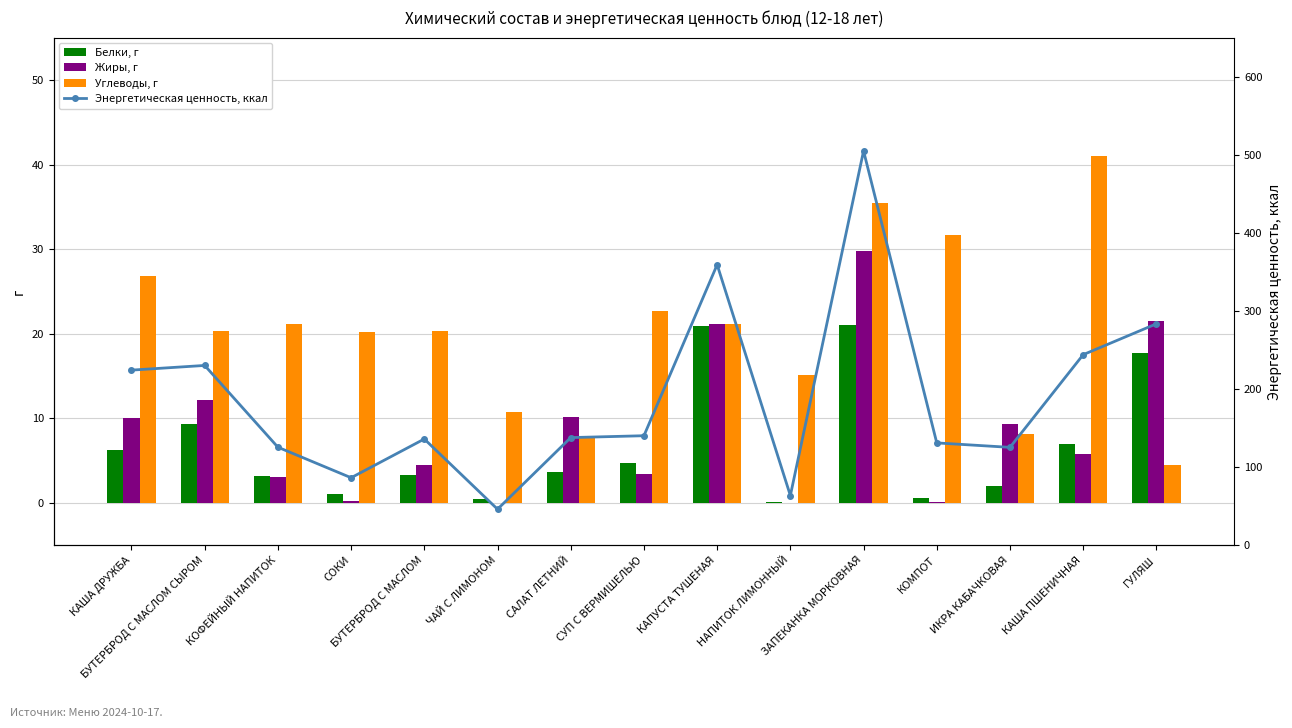

At which label does Углеводы, г first exceed 20?

КАША ДРУЖБА